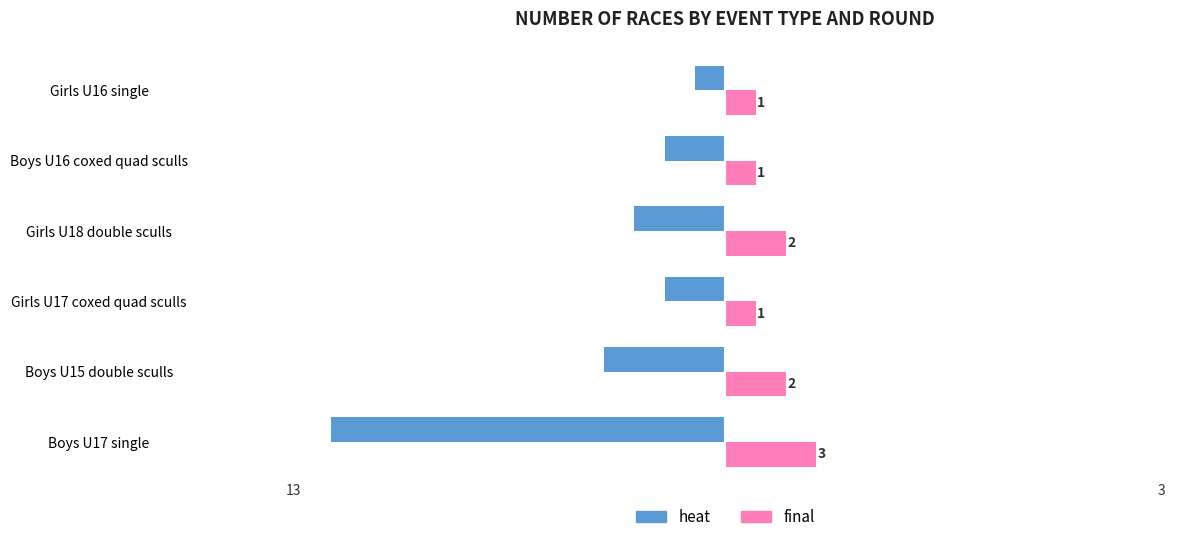

Which series has the largest range (max minus min)?

heat